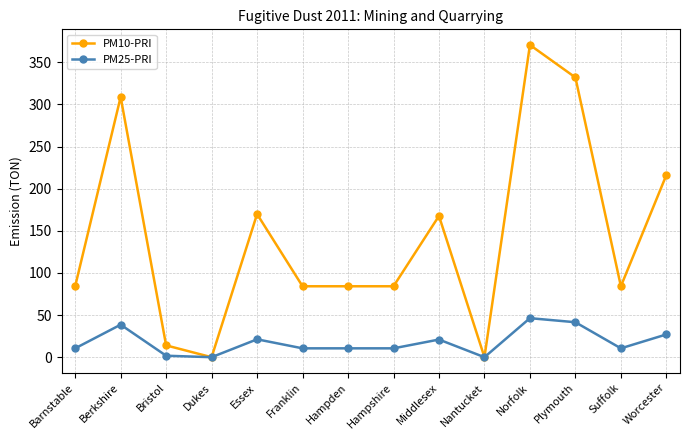

Is it true that PM10-PRI equals 136.9 at Hampden?

False